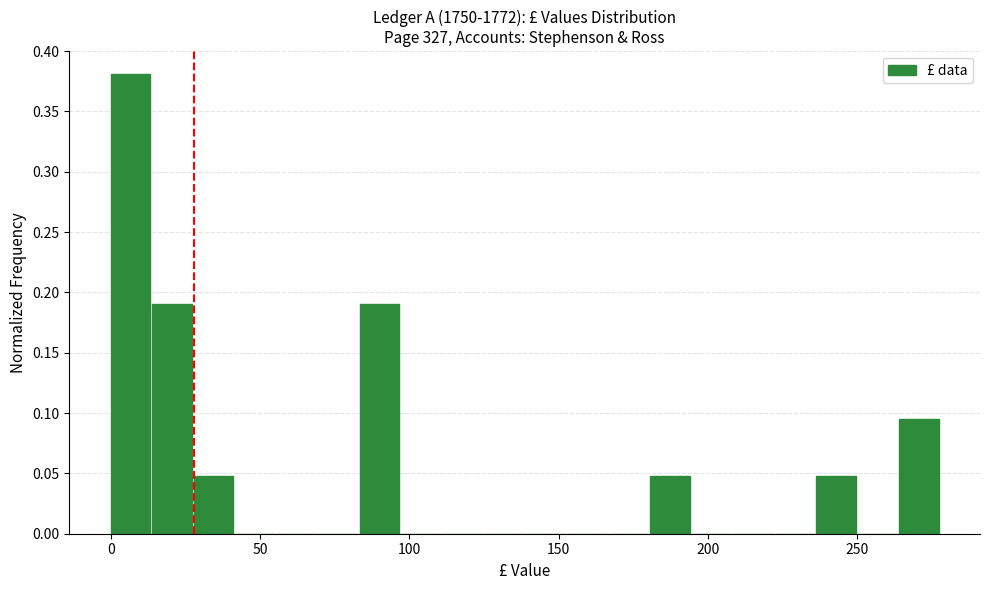

Read against the x-axis, roughly where is the centre of the tallest bar?

5